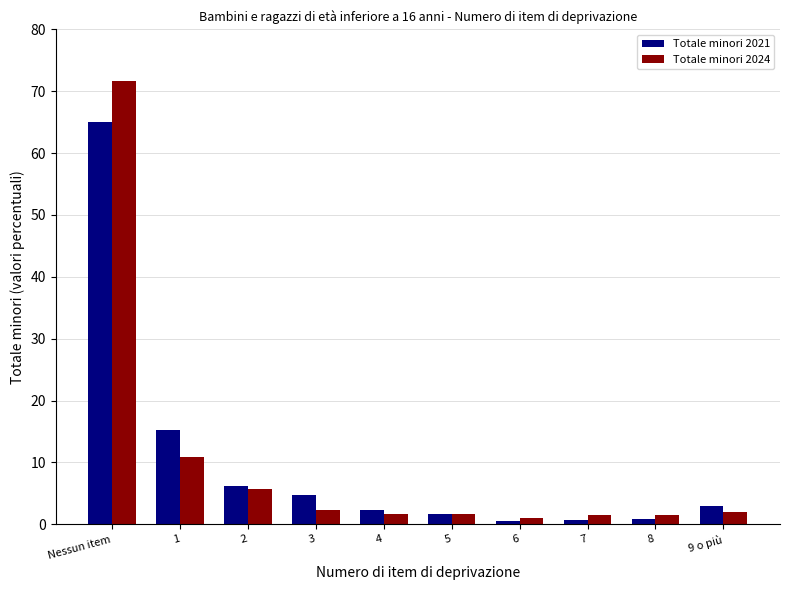

At how many categories does at least one series exceed 36?

1